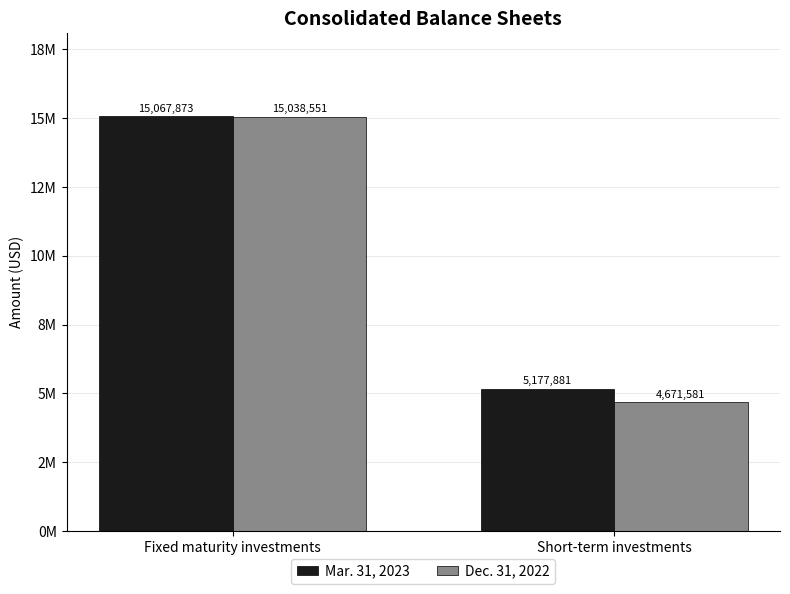

What is the difference between the highest and lowest values at Short-term investments?

506300